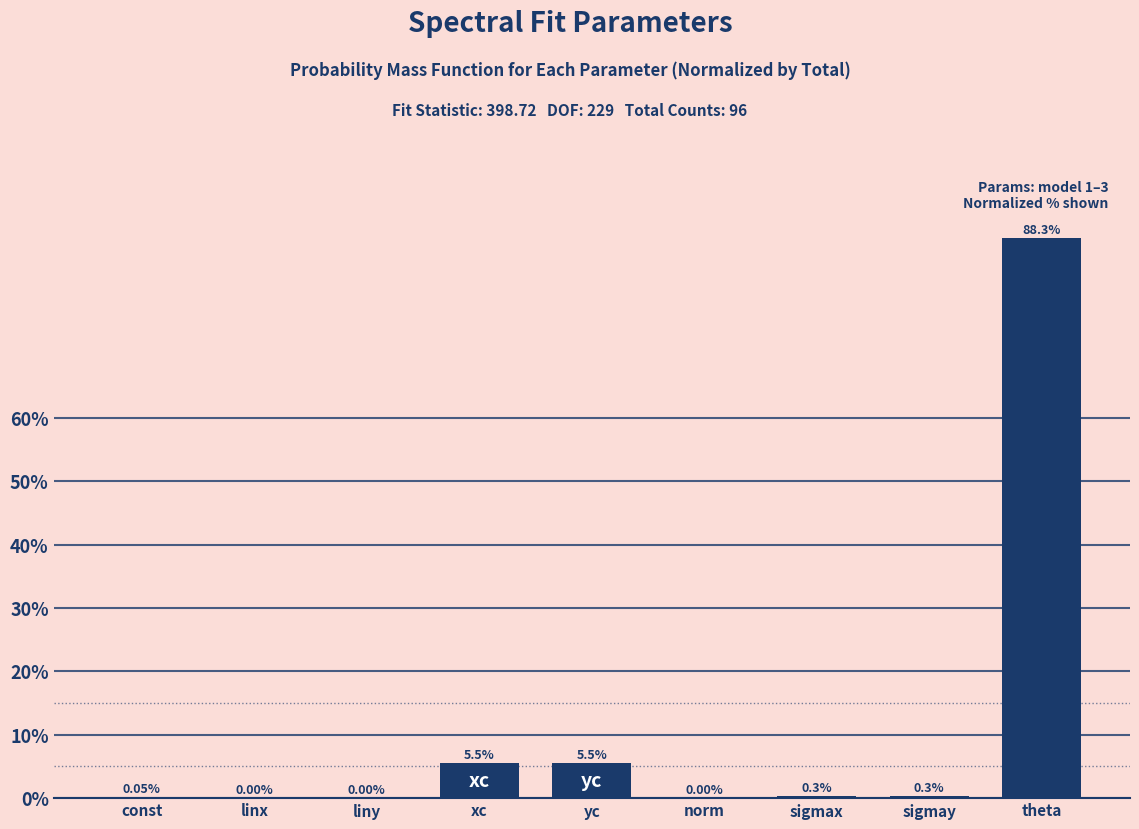

Which label corresponds to the largest value in the chart?

theta